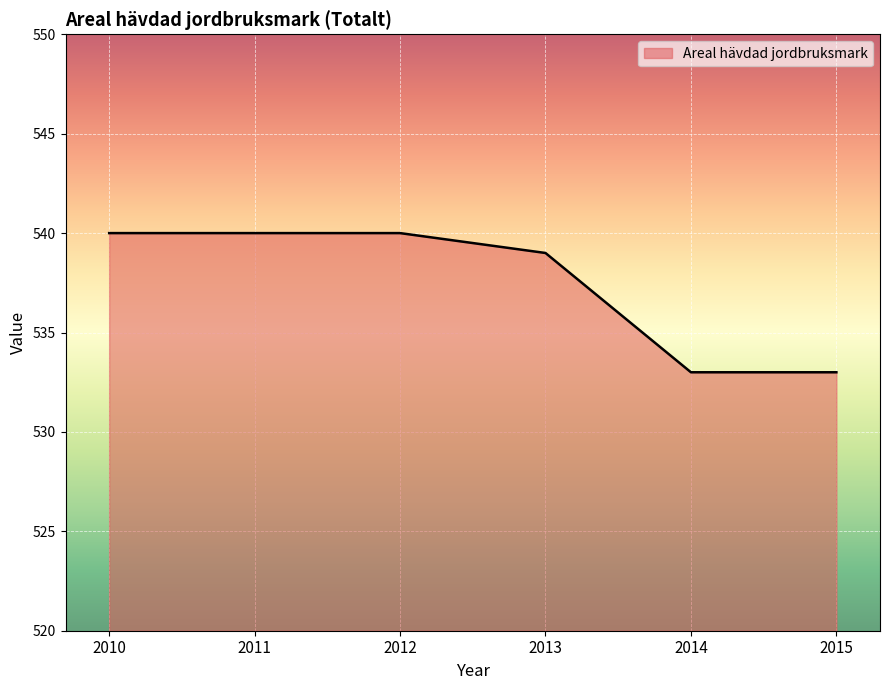

How many categories are shown in the chart?

6